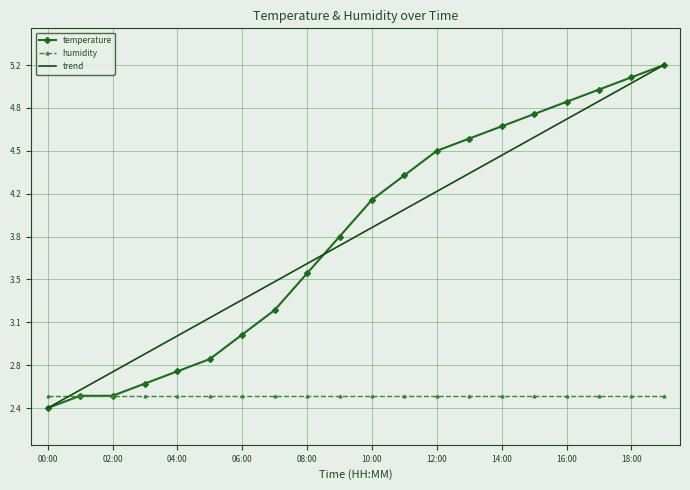

What are all the series names shown in the legend?

temperature, humidity, trend